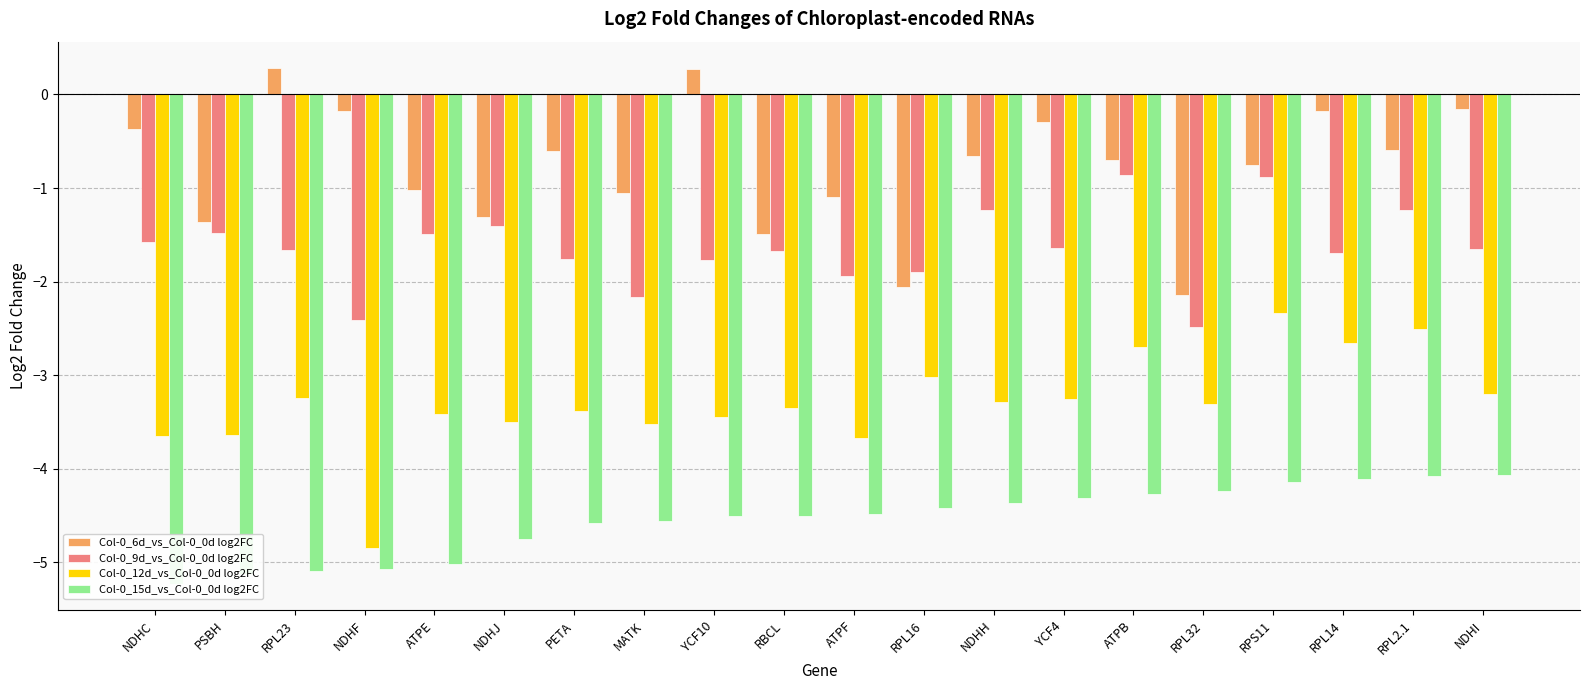

At which category is the sum across all series the highest?

RPS11